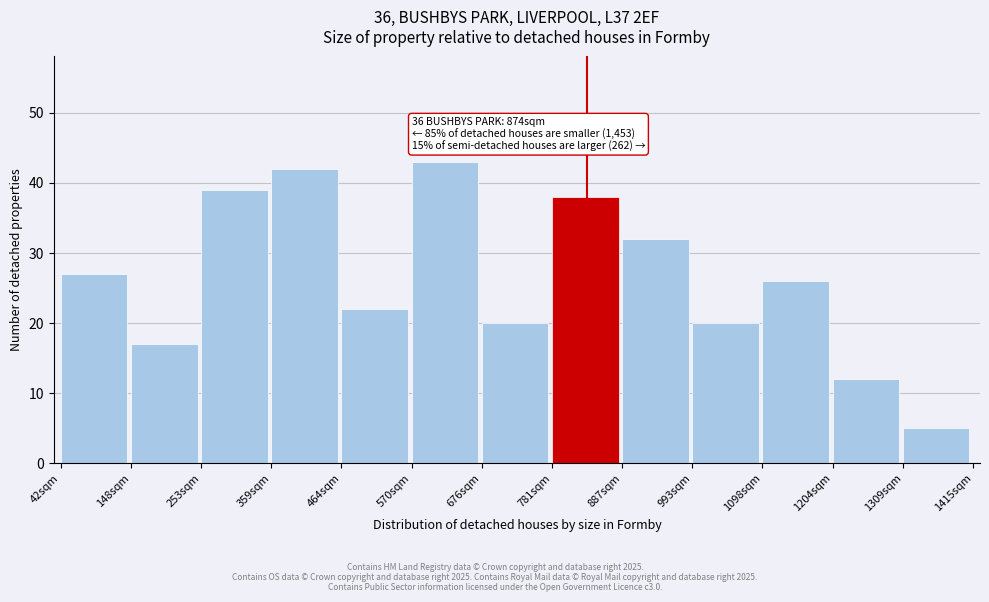

Reading right to left, what are all the values shown in this chart?

5	12	26	20	32	38	20	43	22	42	39	17	27